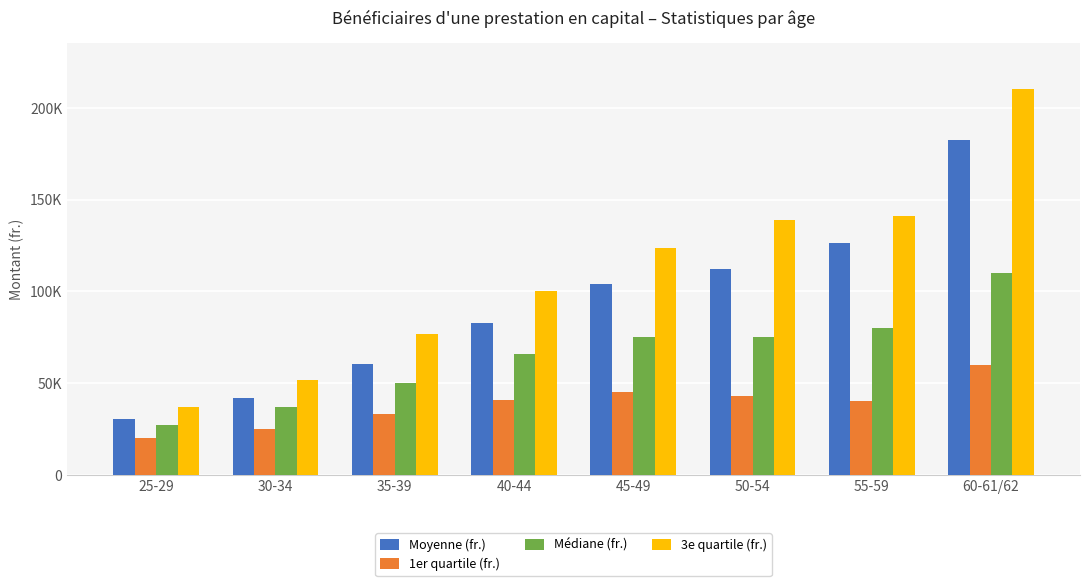

What is the spread (max minus min) of values at 50-54?

96003.0